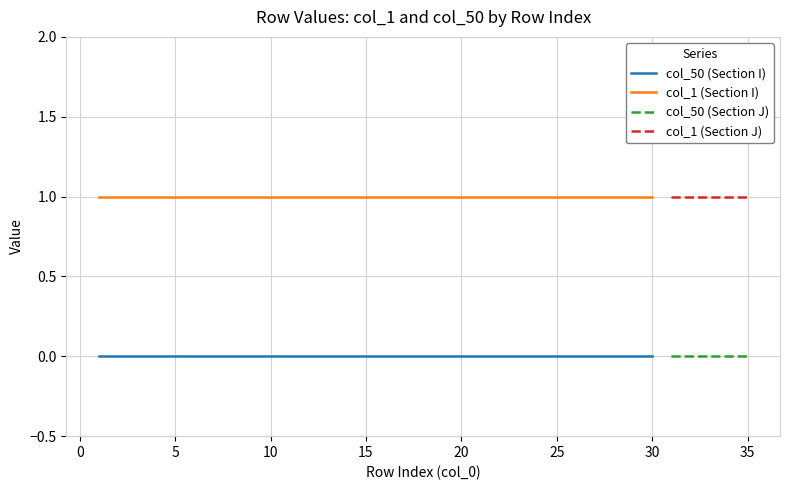

What is the sum of the col_1 (values) values at 1 and 18?

2